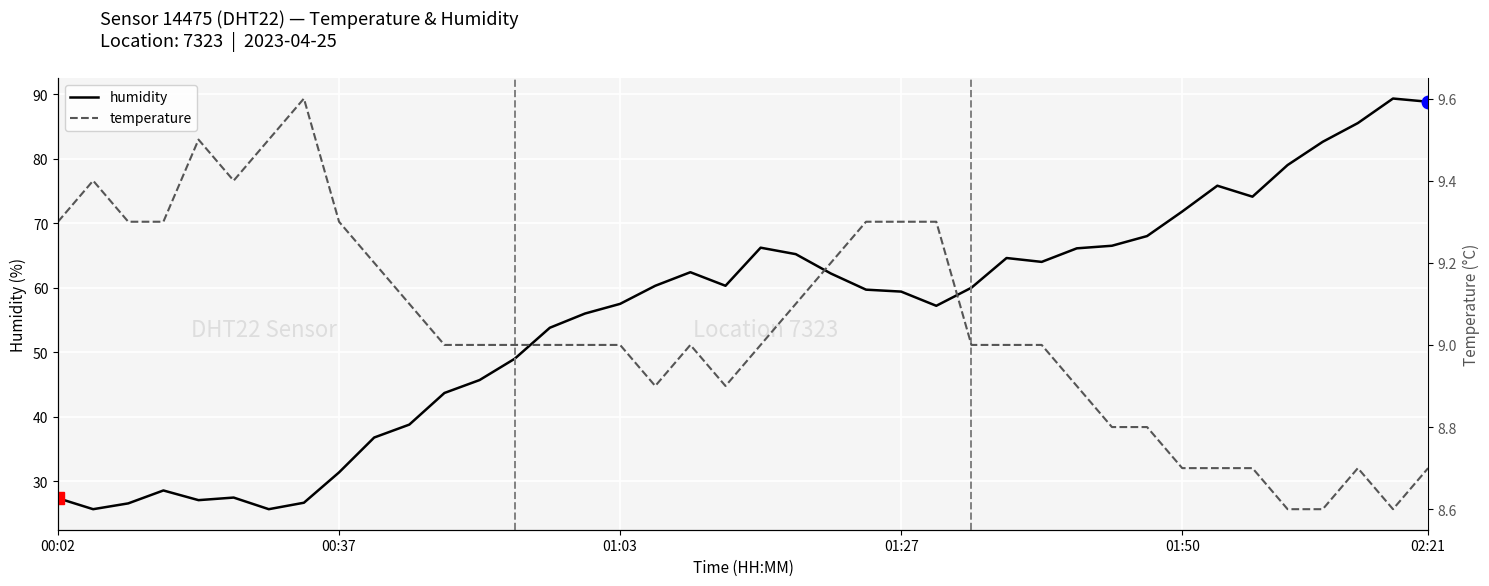

Which series has the widest spread of values?

humidity